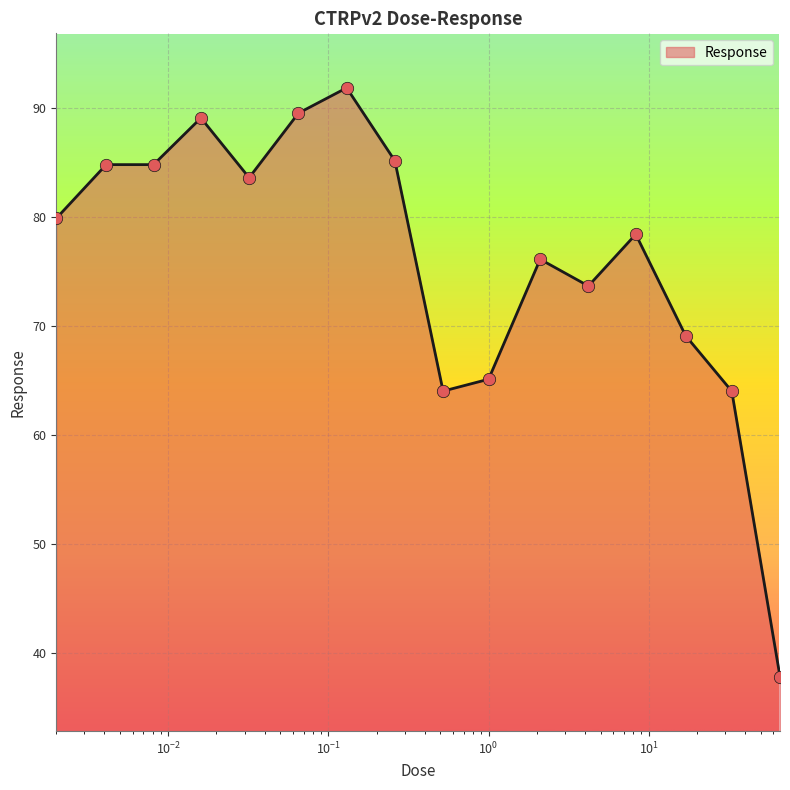

What is the difference between the maximum and minimum values?

54.0